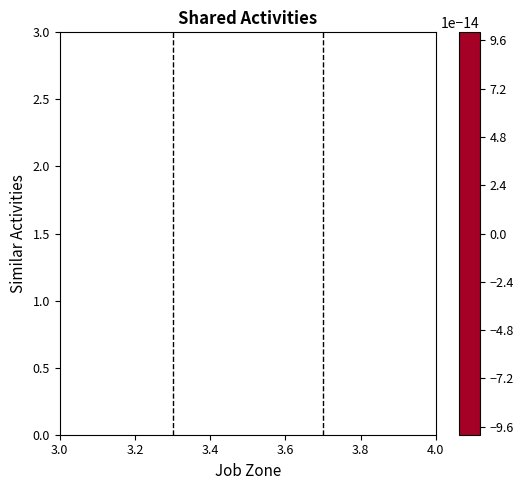

Reading right to left, transcribe all the data shown in this chart.

0: 1=0	0=1
1: 1=0	0=1
2: 1=1	0=1
3: 1=0	0=1